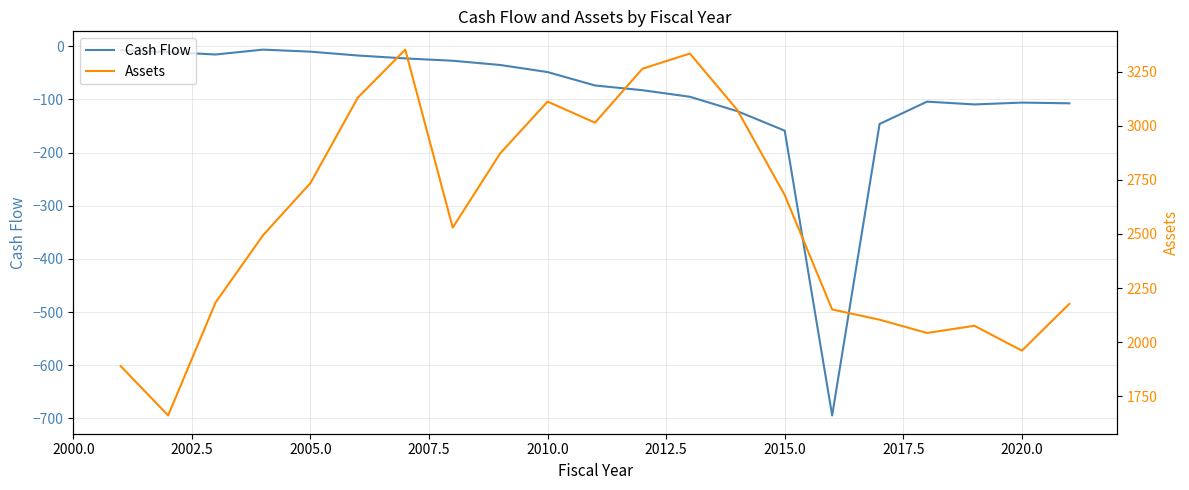

True or false: Cash Flow and Assets intersect in this chart.

False